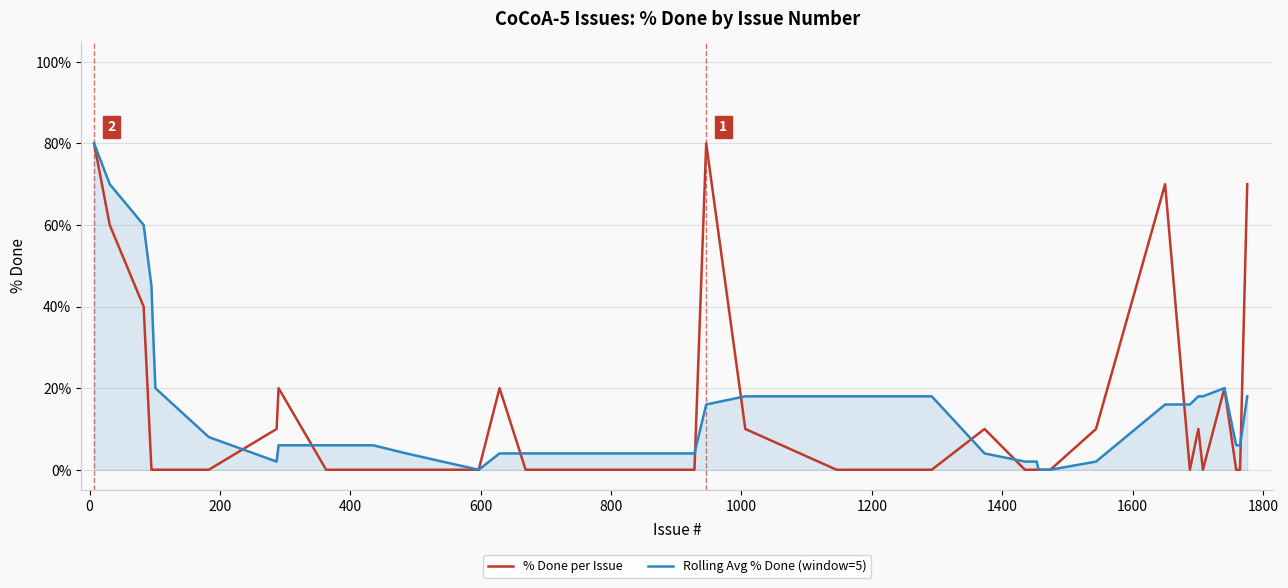

How many times do % Done per Issue and Rolling Avg % Done (window=5) cross each other?

9